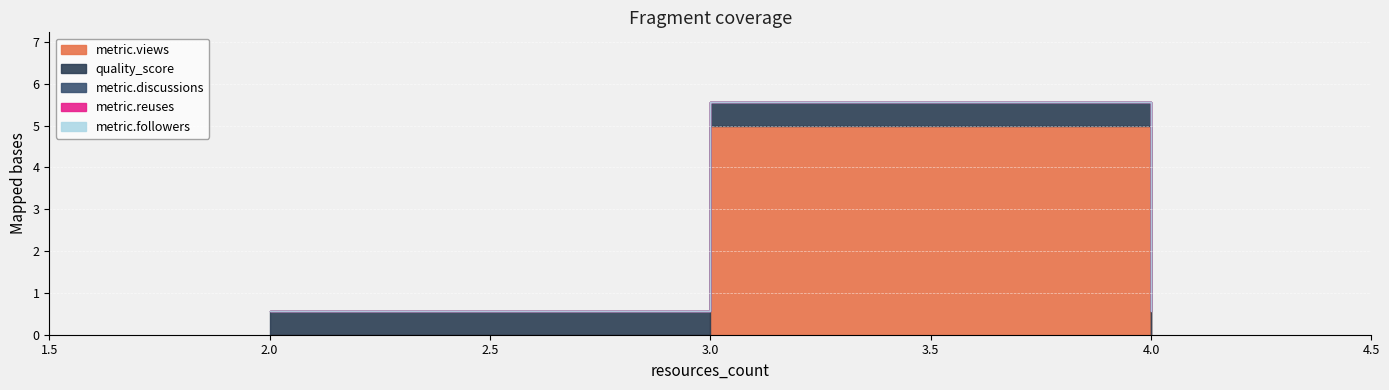

Which series has the widest spread of values?

metric.views